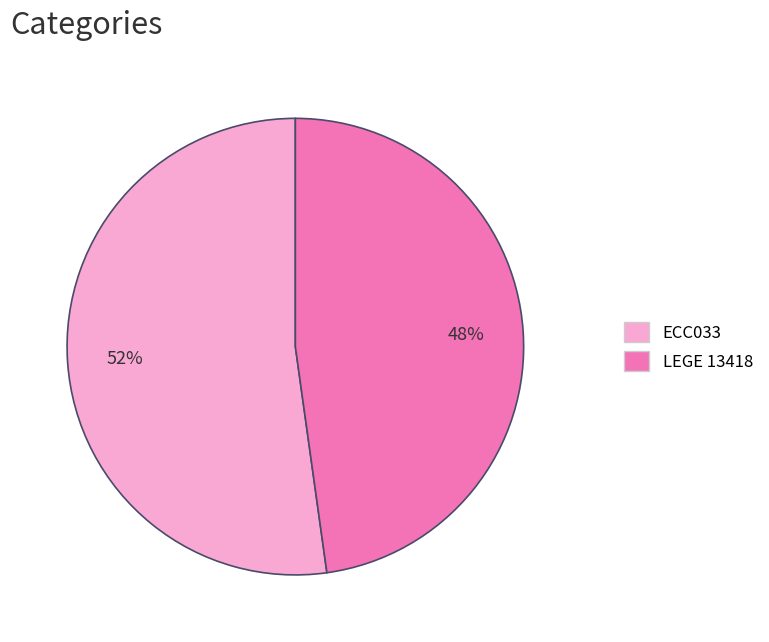

How many segments does this pie chart have?

2